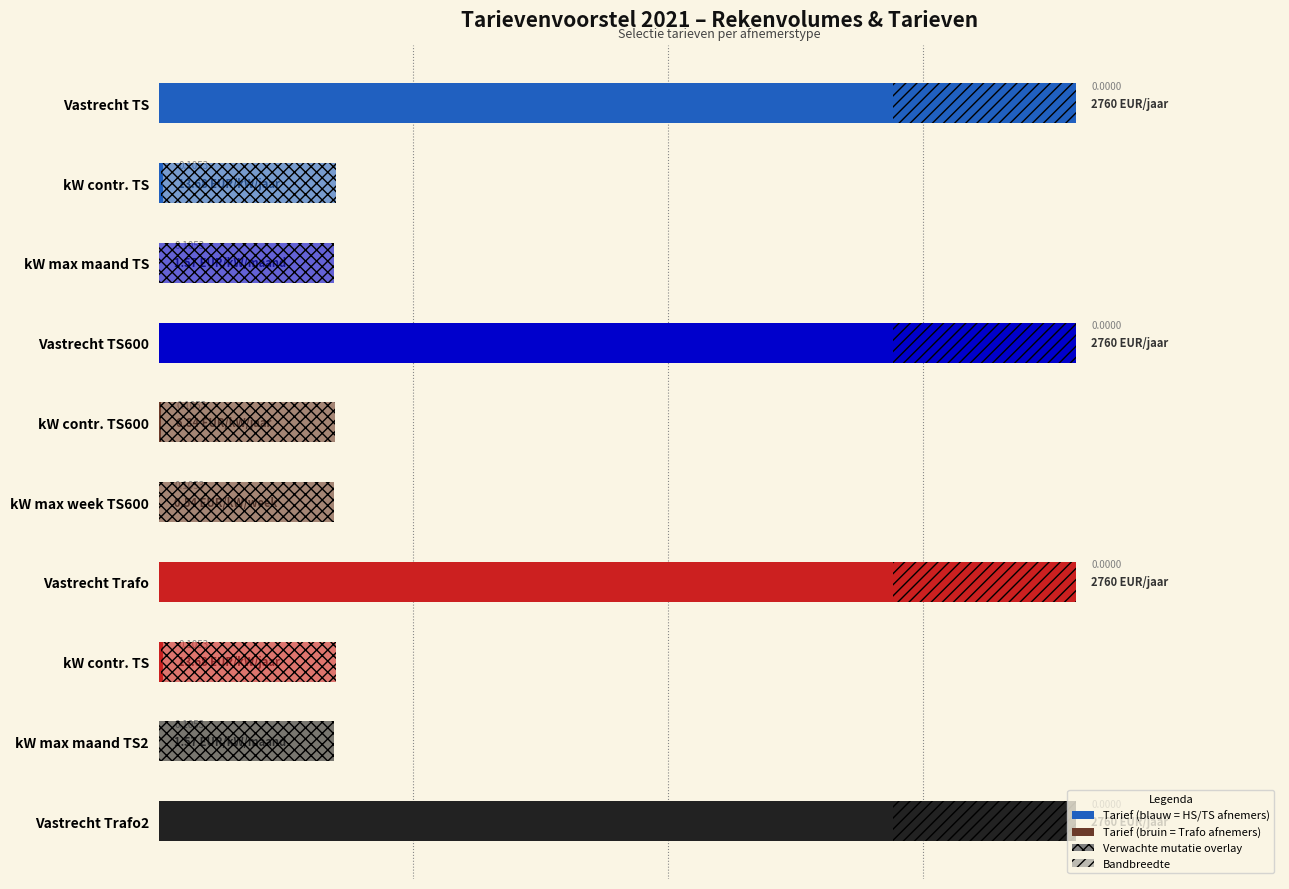

Reading left to right, extract all data points from this chart.

Tarief (genormaliseerd): 18.0	0.1	0.0	18.0	0.0	0.0	18.0	0.1	0.0	18.0
Verwachte mutatie (overlay): 0.0	3.4	3.4	0.0	3.4	3.4	0.0	3.4	3.4	0.0
Bandbreedte: 3.6	0.0	0.0	3.6	0.0	0.0	3.6	0.0	0.0	3.6